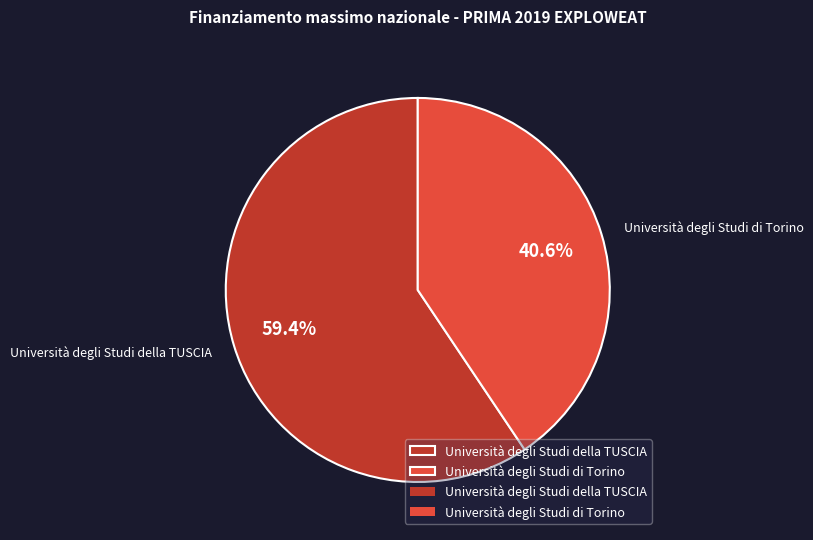

Between Università degli Studi della TUSCIA and Università degli Studi di Torino, which is larger?

Università degli Studi della TUSCIA